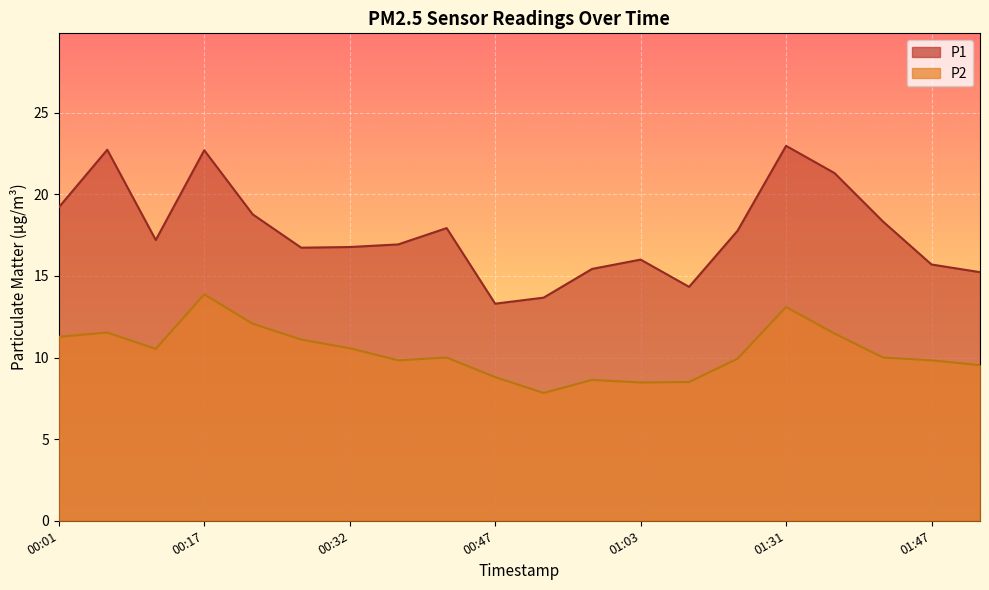

What is the sum of all P1 values?

353.0